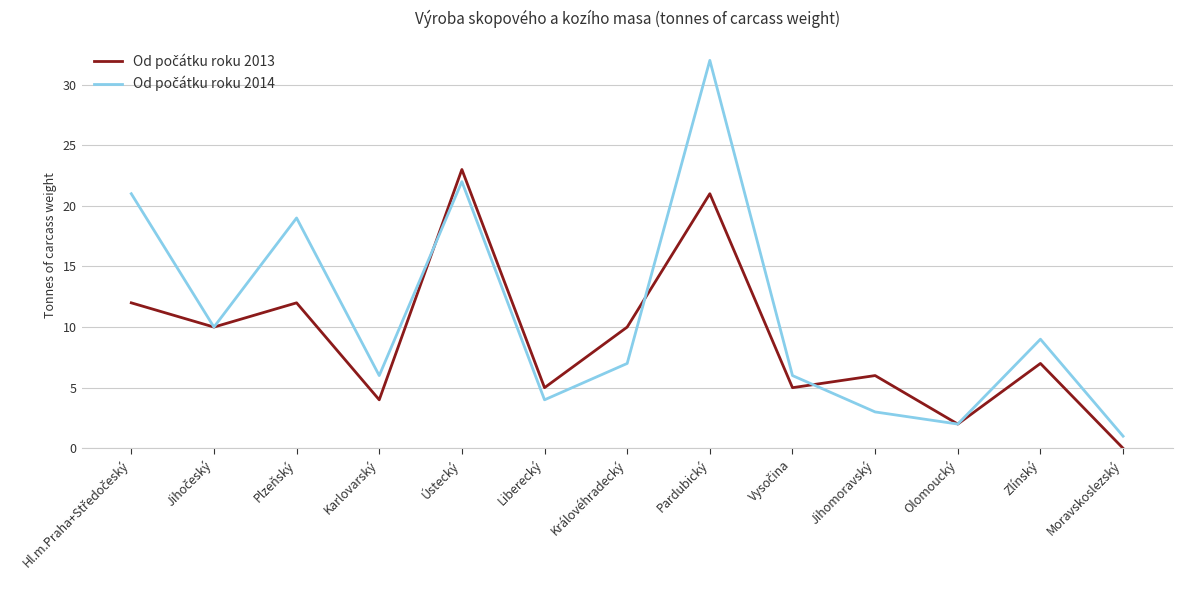

Which category has the lowest value across all series?

Moravskoslezský